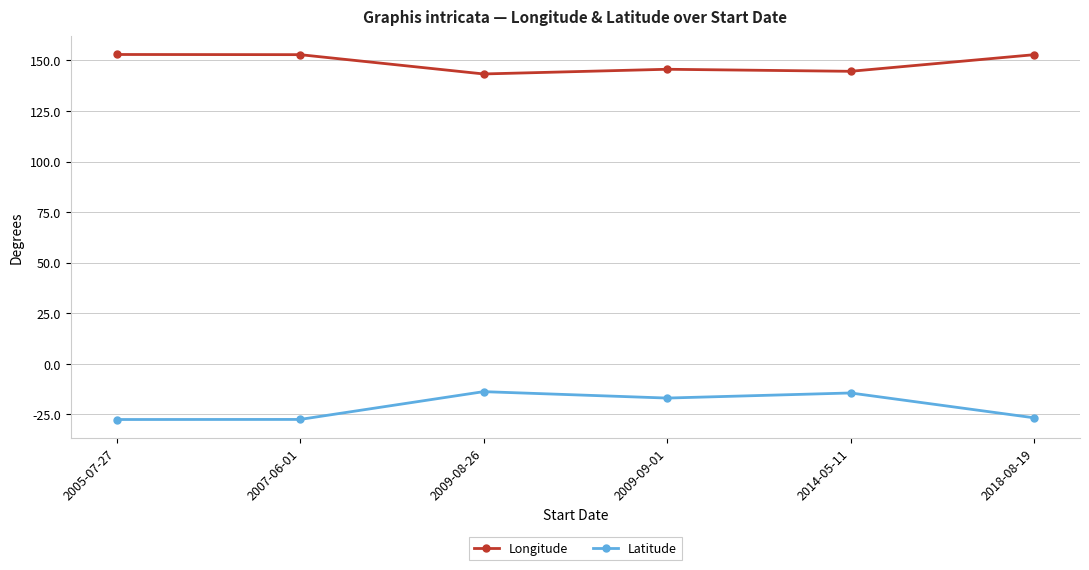

What are all the series names shown in the legend?

Longitude, Latitude